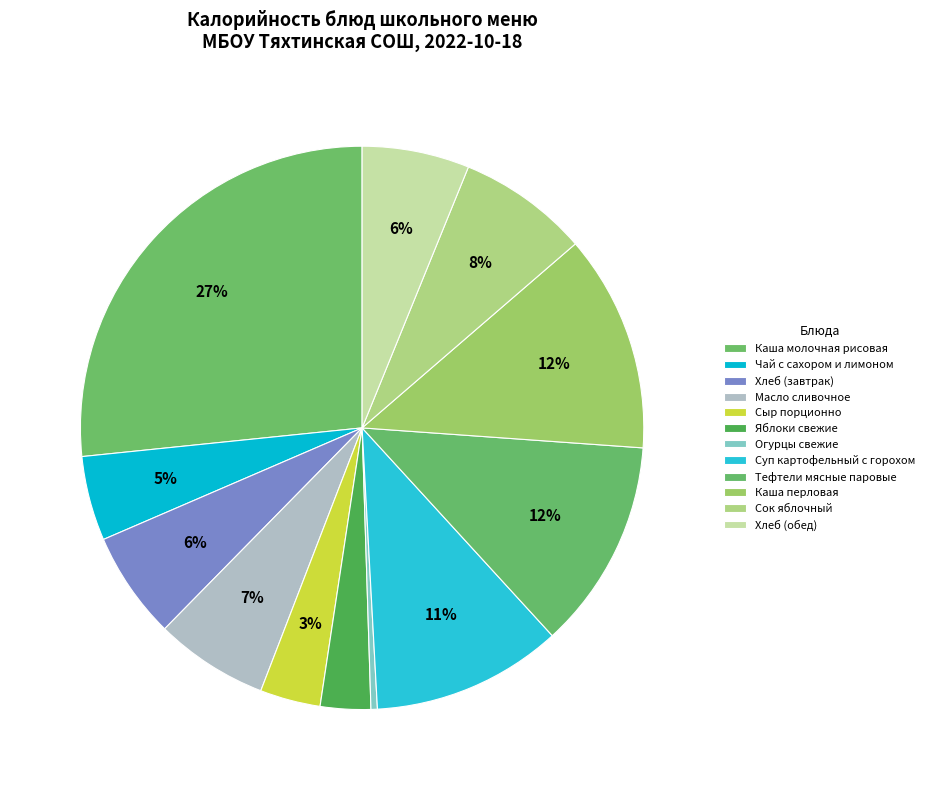

Approximately how many times larger is the value at Огурцы свежие compared to Хлеб (обед)?

0.1